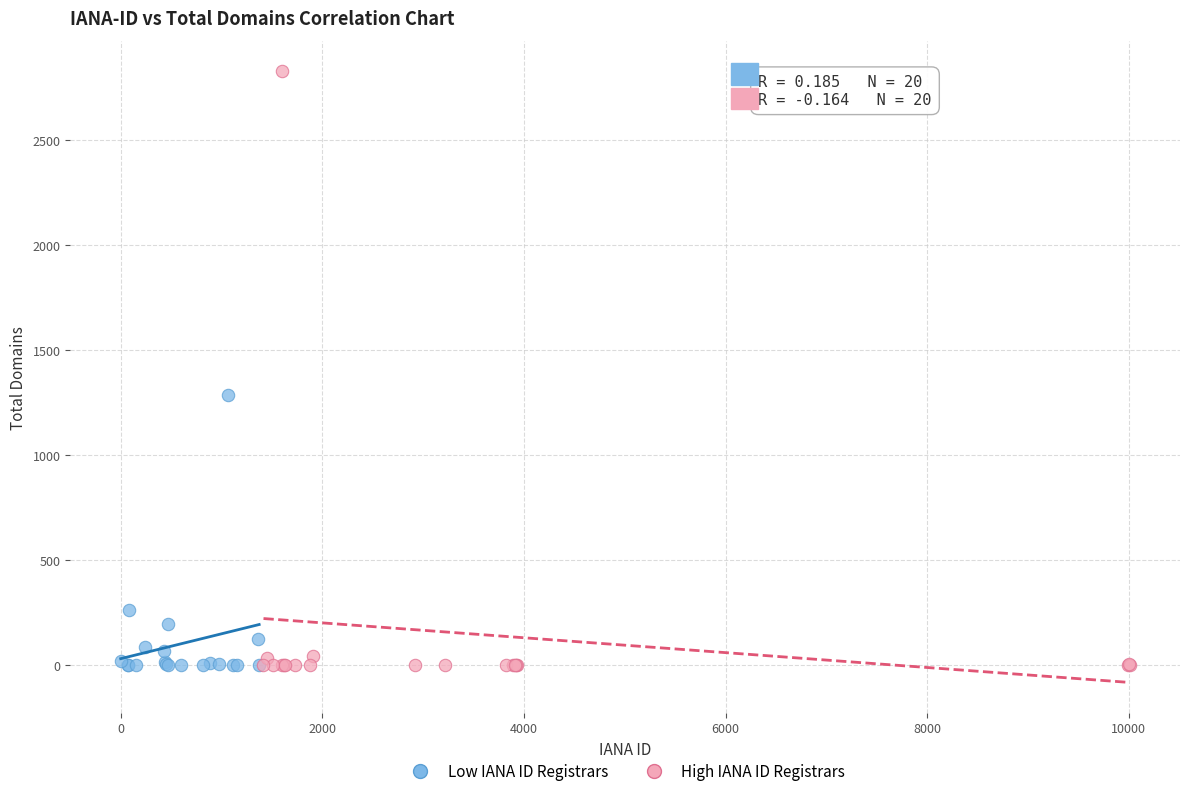

Which series has the widest spread of Y values?

High IANA ID Registrars